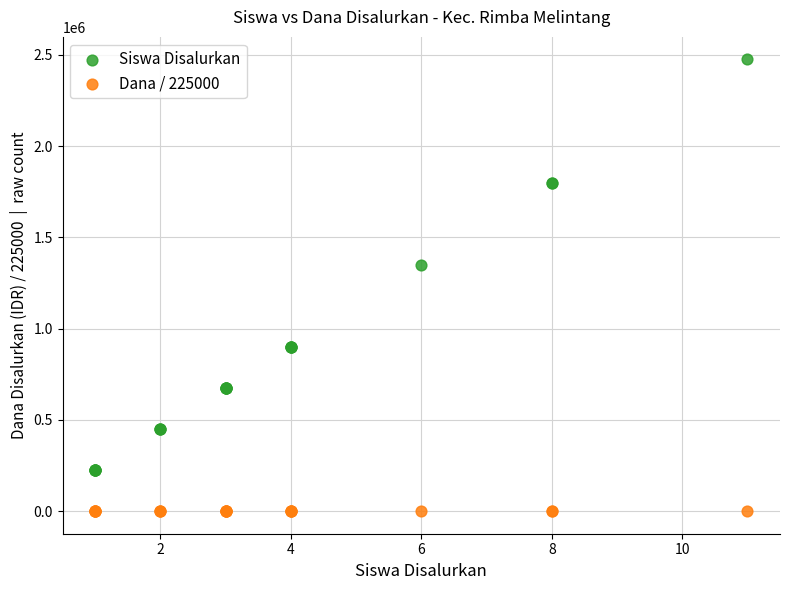

Across all series, what Y value is closest to 1237500?

1350000